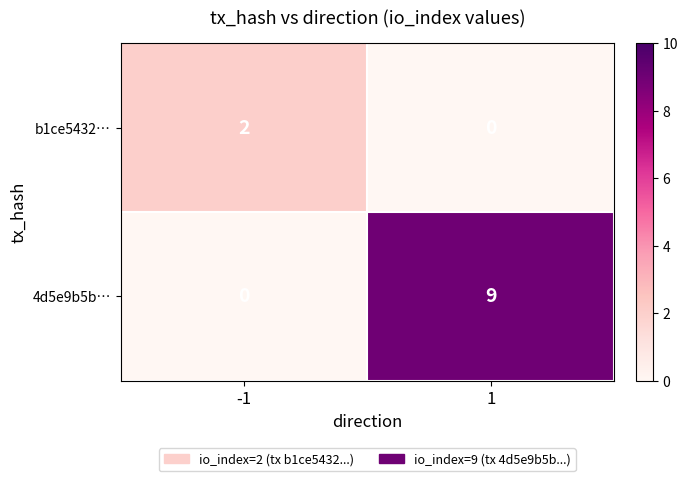

What is the greatest value displayed?

9